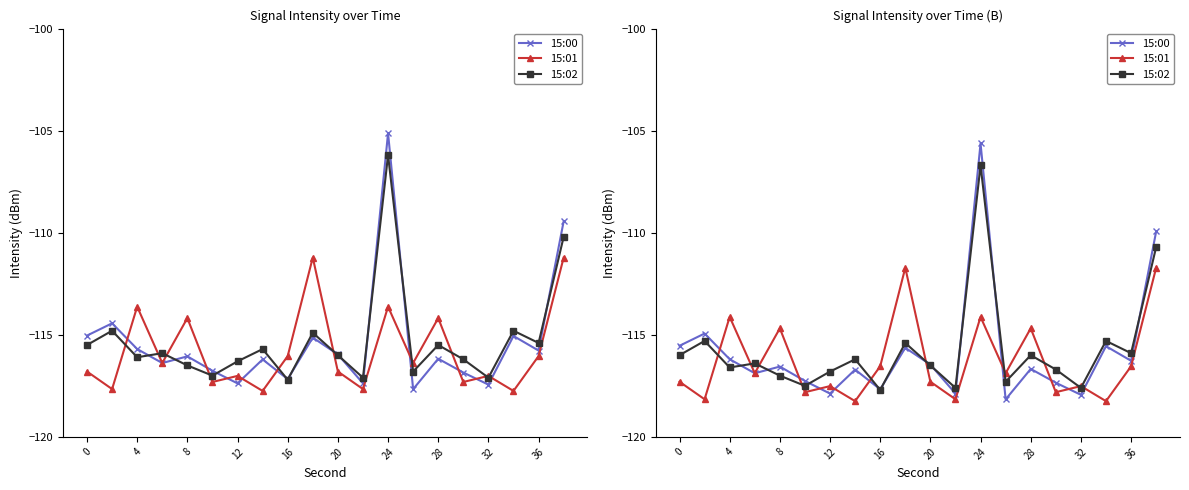

The value of 15:00 at 24 is -175.7. True or false?

False